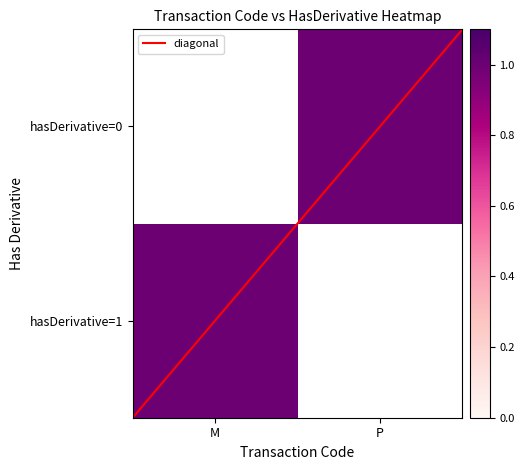

Which series changed the most between 0 and 1?

M